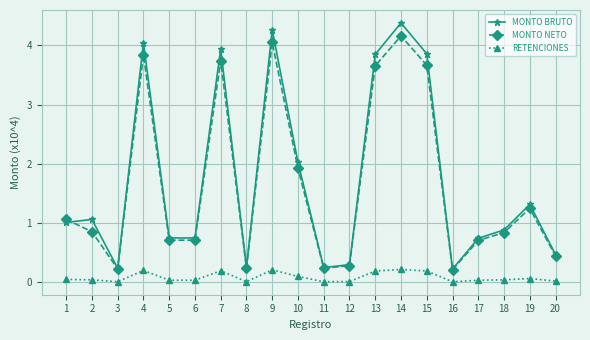

Is the value of RETENCIONES at 3 greater than the value of MONTO NETO at 20?

No